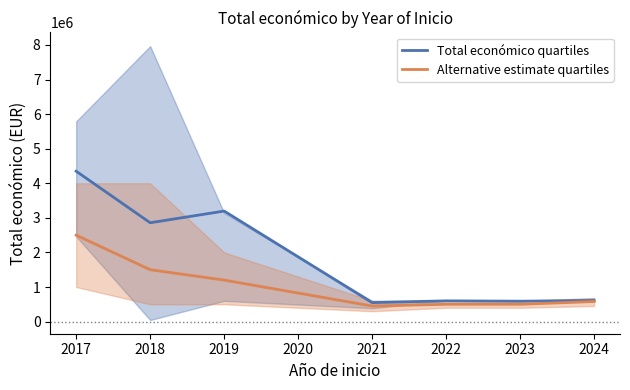

True or false: Alternative estimate quartiles and Total económico quartiles intersect in this chart.

False